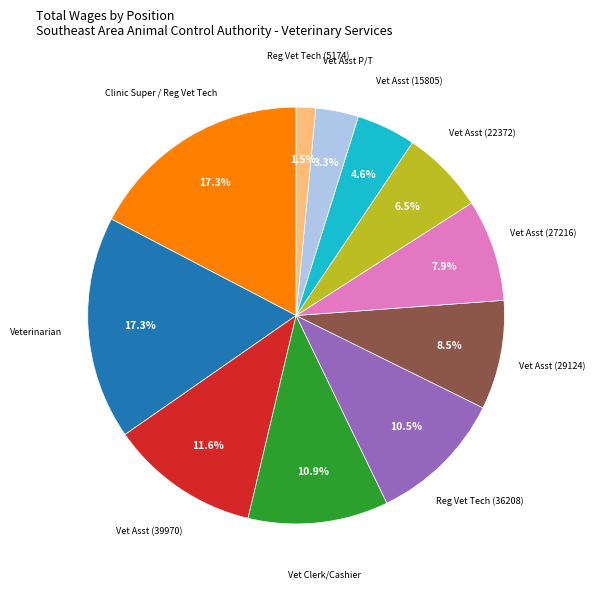

Is there any slice that represents more than half of the pie?

No